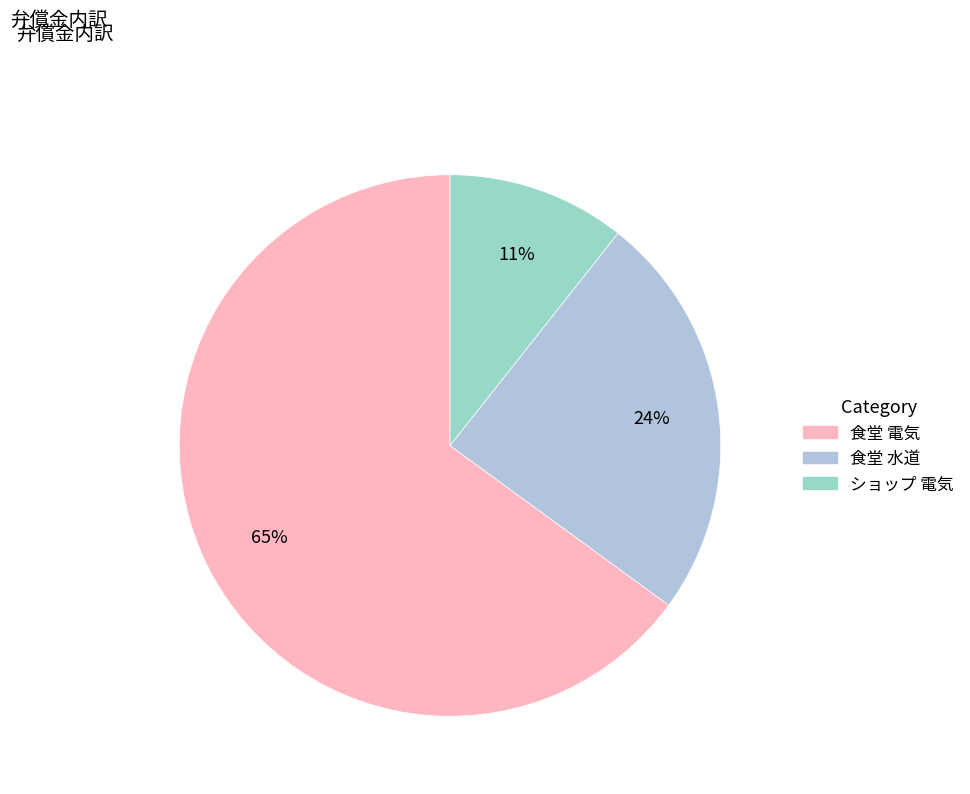

Which category accounts for the majority?

食堂 電気